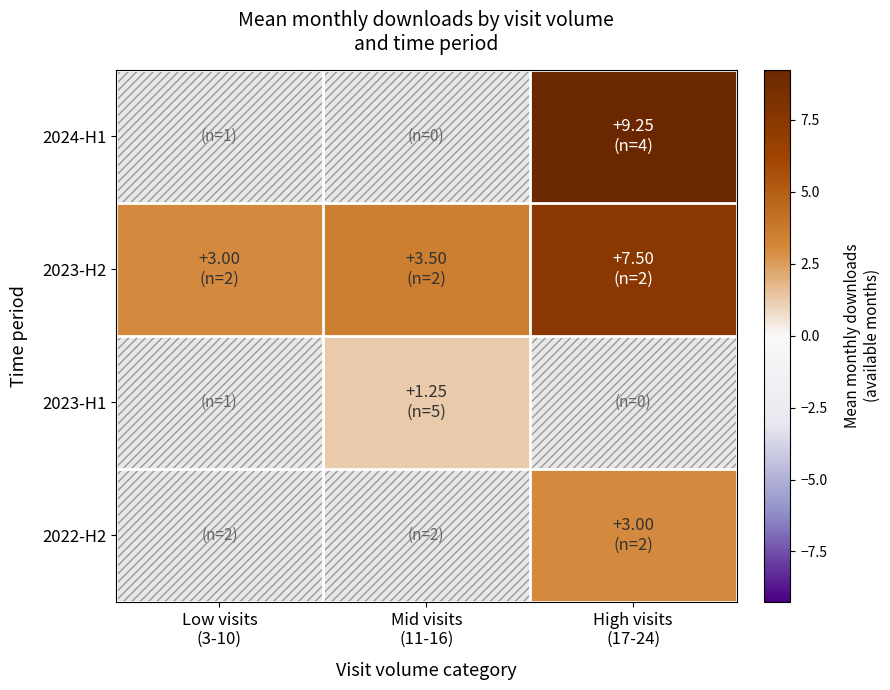

Which label corresponds to the smallest value in the chart?

Mid visits
(11-16)